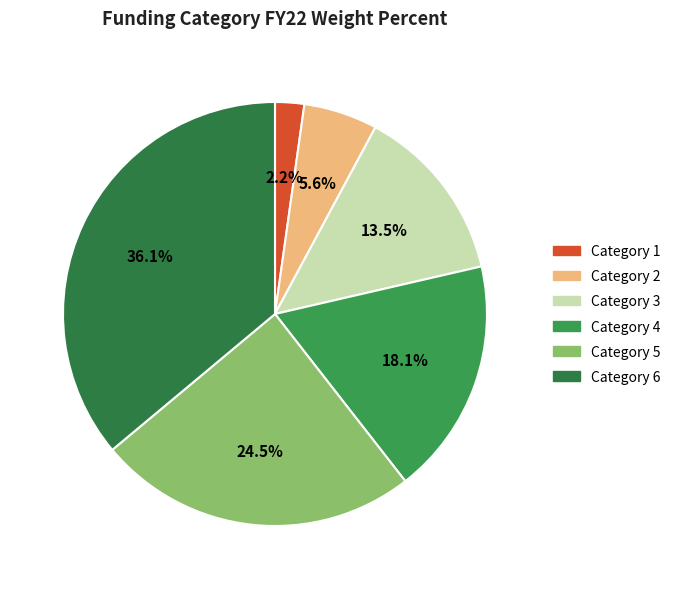

Which category has the smallest portion of the pie?

1